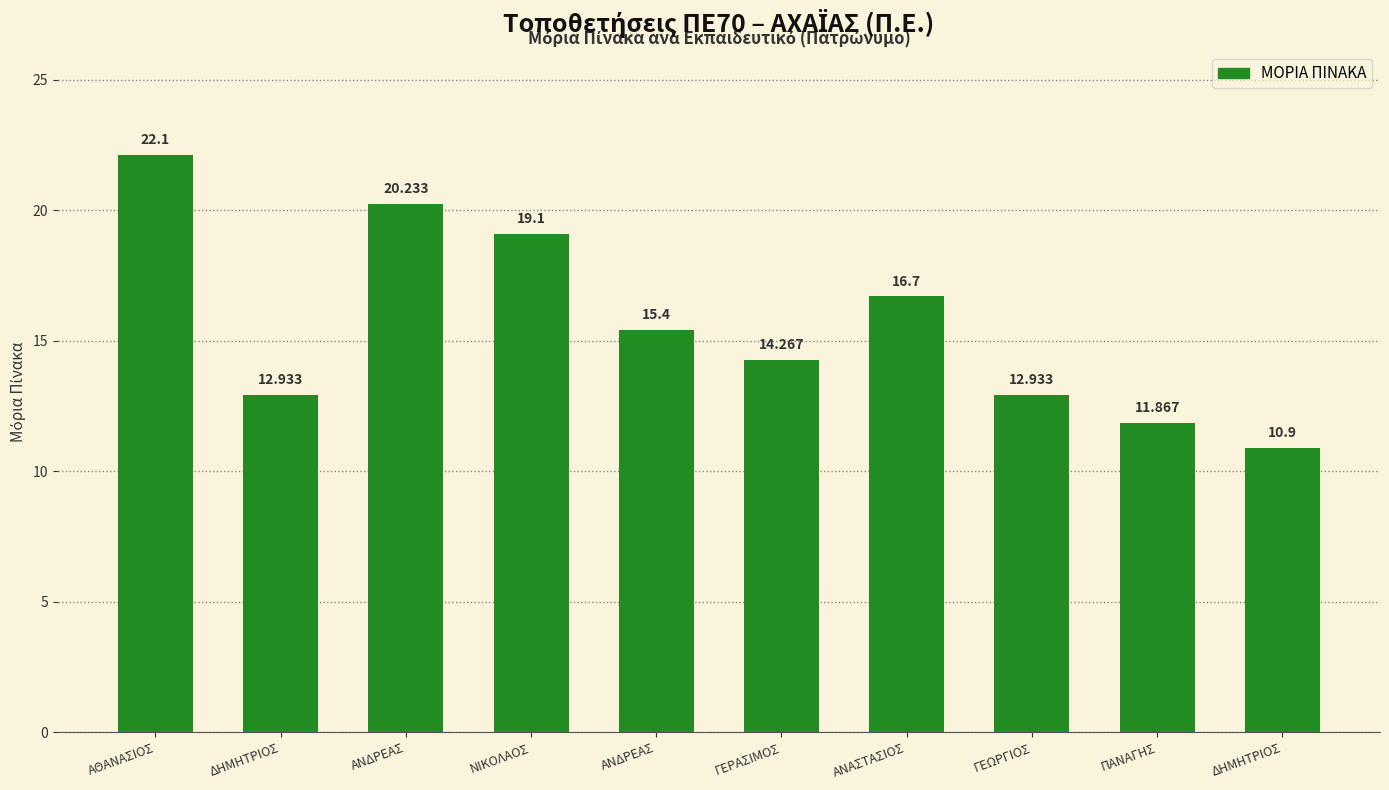

Count the number of data series in this chart.

1